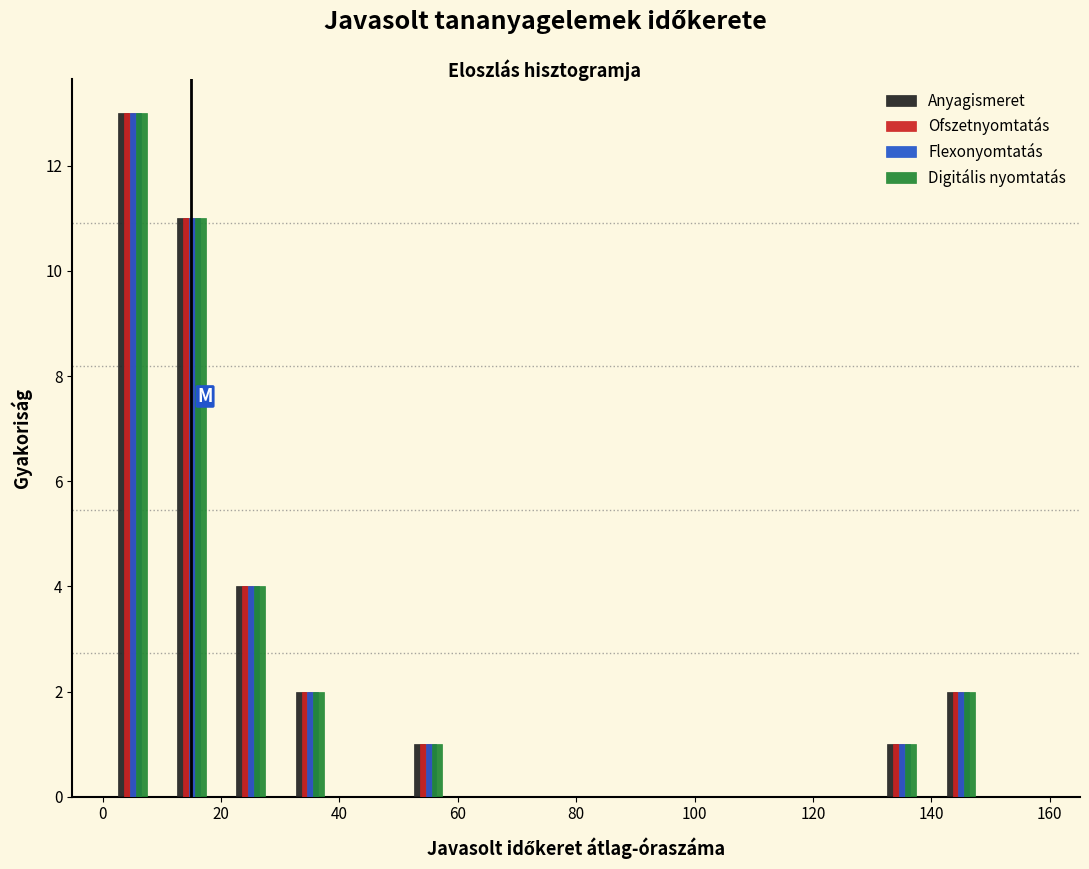

Reading left to right, list every range on the x-axis with the height of the bar of each series over it. The values are not printed on the chart, so give them approximately, as read against the axis.

0 to 10: Anyagismeret=13	Ofszetnyomtatás=13	Flexonyomtatás=13	Digitális nyomtatás=13
10 to 20: Anyagismeret=11	Ofszetnyomtatás=11	Flexonyomtatás=11	Digitális nyomtatás=11
20 to 30: Anyagismeret=4	Ofszetnyomtatás=4	Flexonyomtatás=4	Digitális nyomtatás=4
30 to 40: Anyagismeret=2	Ofszetnyomtatás=2	Flexonyomtatás=2	Digitális nyomtatás=2
40 to 50: Anyagismeret=0	Ofszetnyomtatás=0	Flexonyomtatás=0	Digitális nyomtatás=0
50 to 60: Anyagismeret=1	Ofszetnyomtatás=1	Flexonyomtatás=1	Digitális nyomtatás=1
60 to 70: Anyagismeret=0	Ofszetnyomtatás=0	Flexonyomtatás=0	Digitális nyomtatás=0
70 to 80: Anyagismeret=0	Ofszetnyomtatás=0	Flexonyomtatás=0	Digitális nyomtatás=0
80 to 90: Anyagismeret=0	Ofszetnyomtatás=0	Flexonyomtatás=0	Digitális nyomtatás=0
90 to 100: Anyagismeret=0	Ofszetnyomtatás=0	Flexonyomtatás=0	Digitális nyomtatás=0
100 to 110: Anyagismeret=0	Ofszetnyomtatás=0	Flexonyomtatás=0	Digitális nyomtatás=0
110 to 120: Anyagismeret=0	Ofszetnyomtatás=0	Flexonyomtatás=0	Digitális nyomtatás=0
120 to 130: Anyagismeret=0	Ofszetnyomtatás=0	Flexonyomtatás=0	Digitális nyomtatás=0
130 to 140: Anyagismeret=1	Ofszetnyomtatás=1	Flexonyomtatás=1	Digitális nyomtatás=1
140 to 150: Anyagismeret=2	Ofszetnyomtatás=2	Flexonyomtatás=2	Digitális nyomtatás=2
150 to 160: Anyagismeret=0	Ofszetnyomtatás=0	Flexonyomtatás=0	Digitális nyomtatás=0